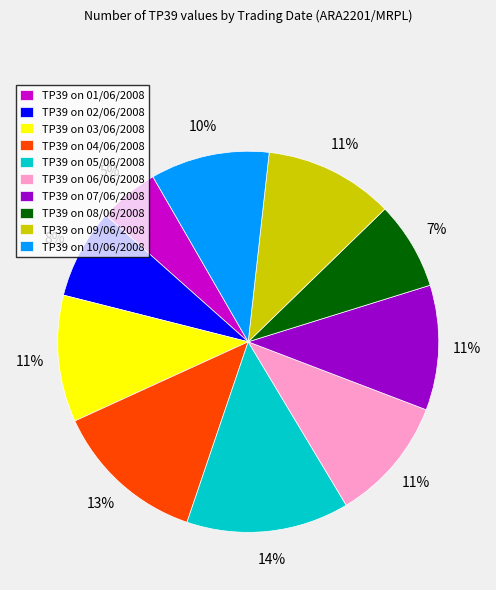

Which has a higher value, TP39 on 10/06/2008 or TP39 on 08/06/2008?

TP39 on 10/06/2008